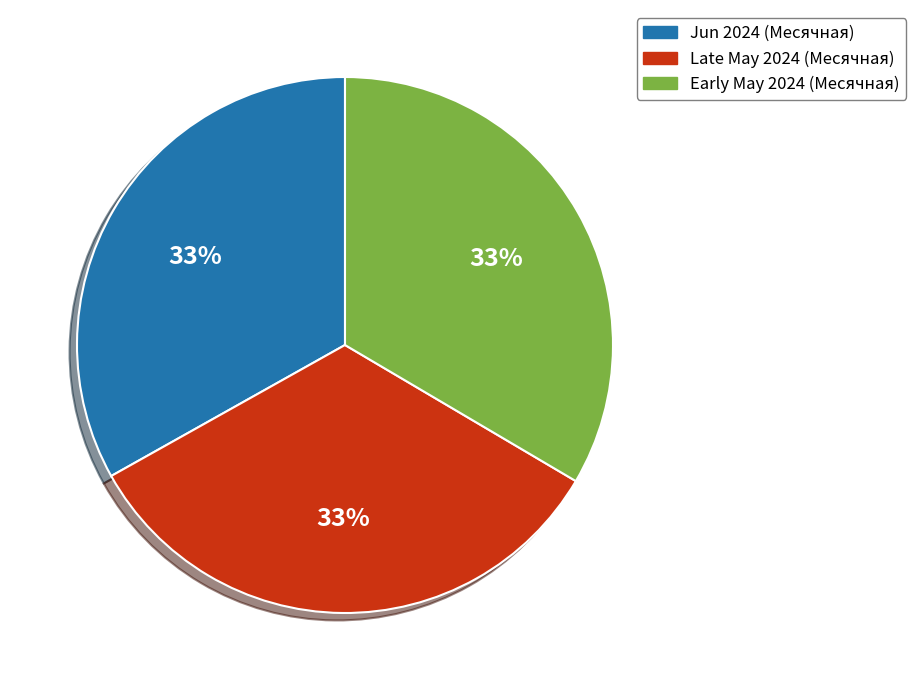

Do Late May 2024 (Месячная) and Early May 2024 (Месячная) together represent more than half of the pie?

Yes